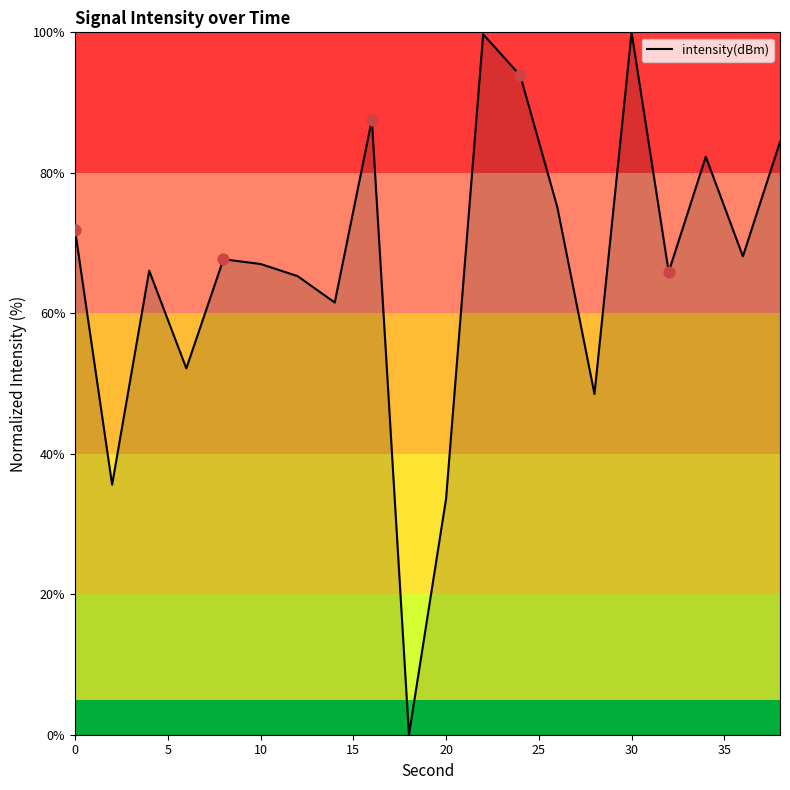

What is the difference between the maximum and minimum values?

100.0